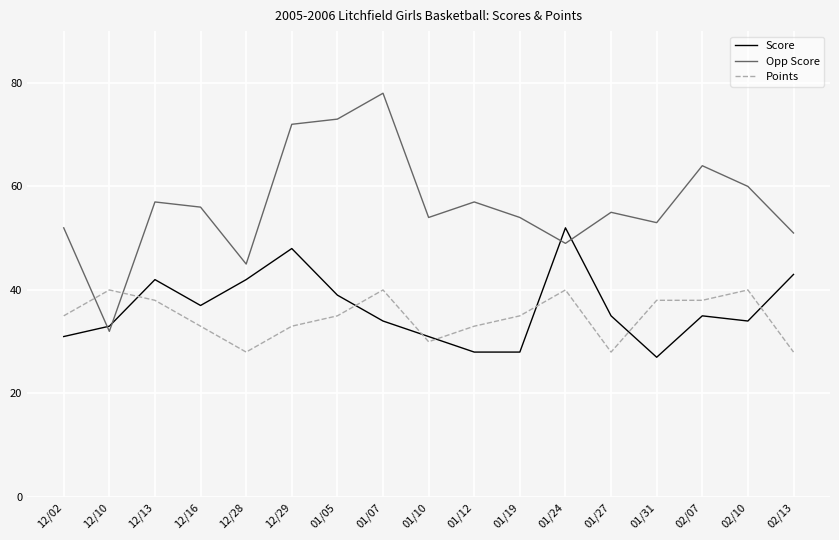

How many interior local peaks does the Score series have?

4